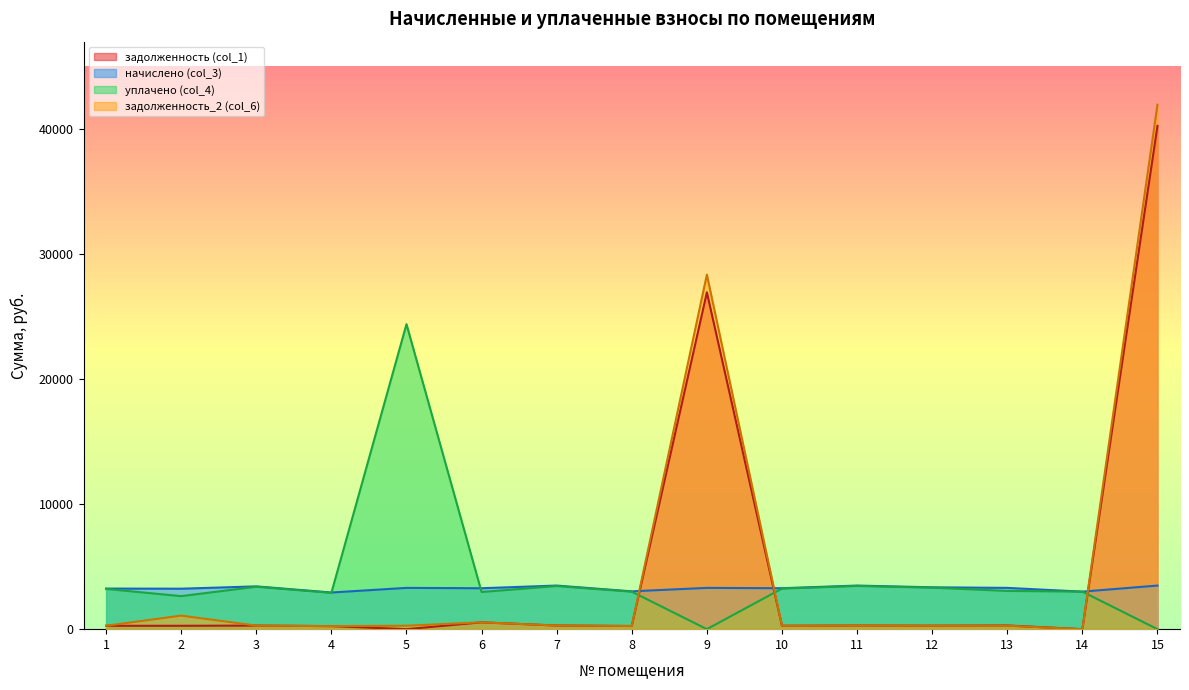

Which series ends up on top after the final intersection of задолженность (col_1) and начислено (col_3)?

задолженность (col_1)